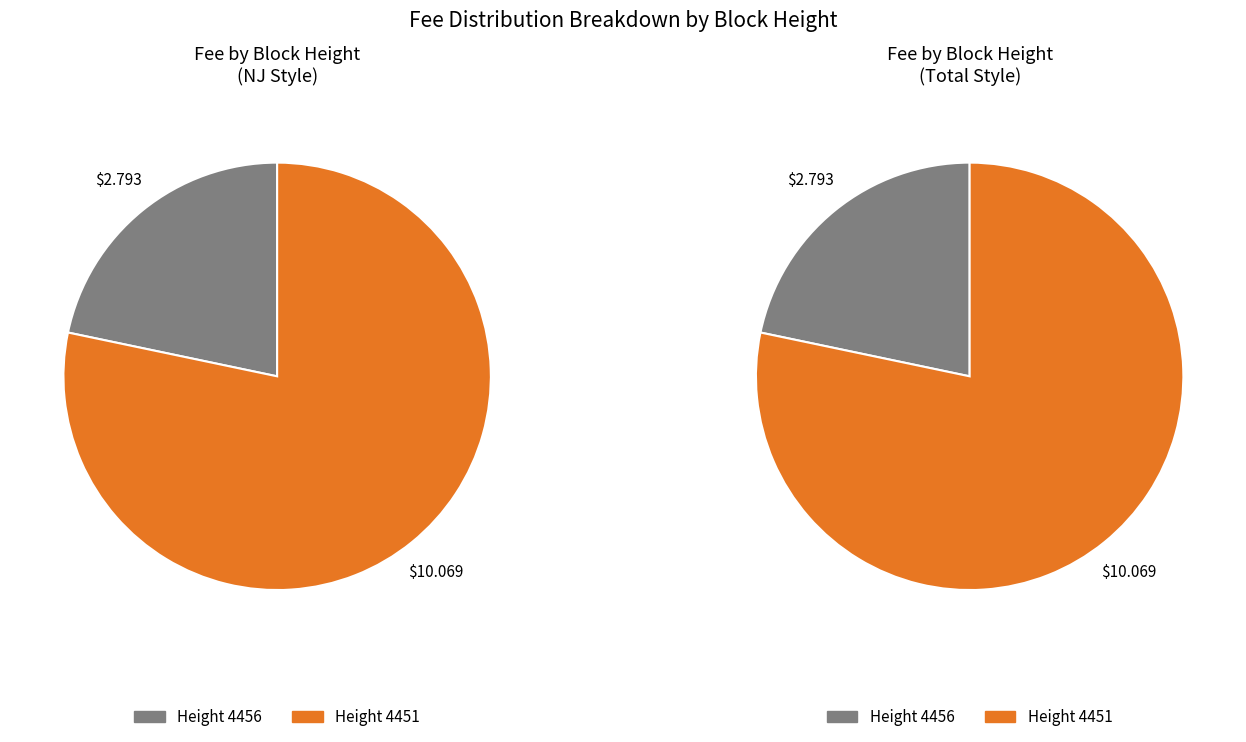

True or false: 4456 accounts for 7% of the total.

False